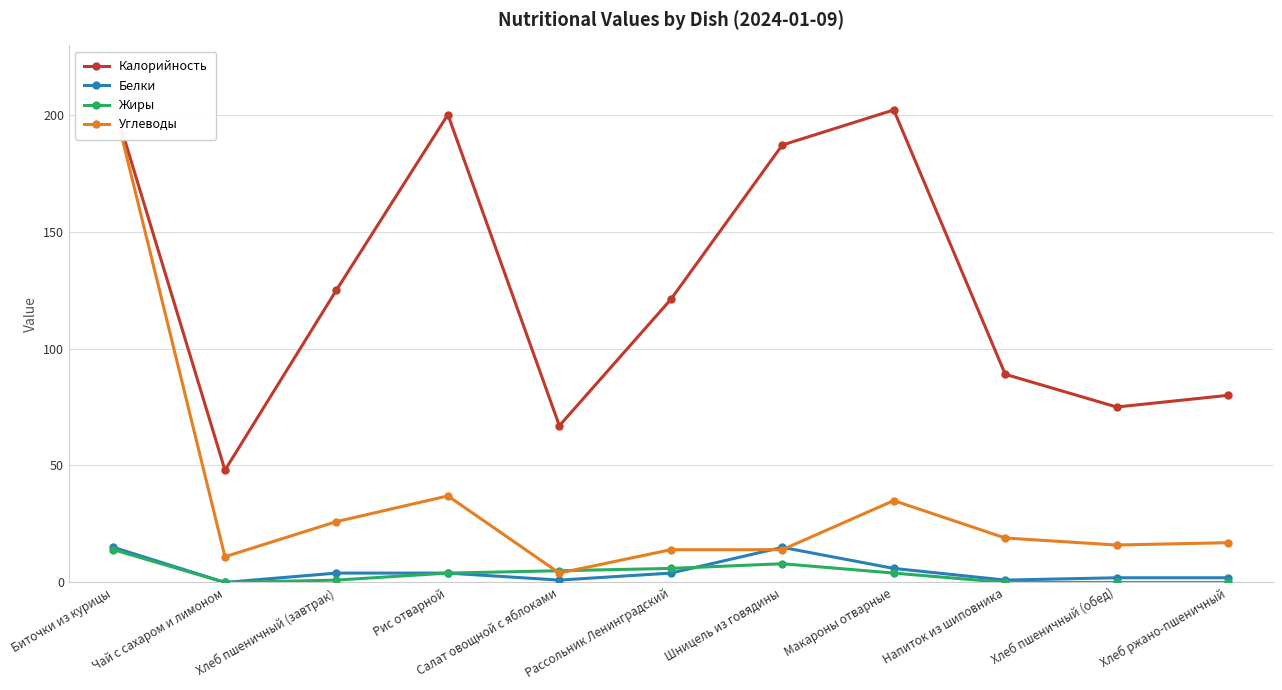

How many interior local valleys does the Белки series have?

3